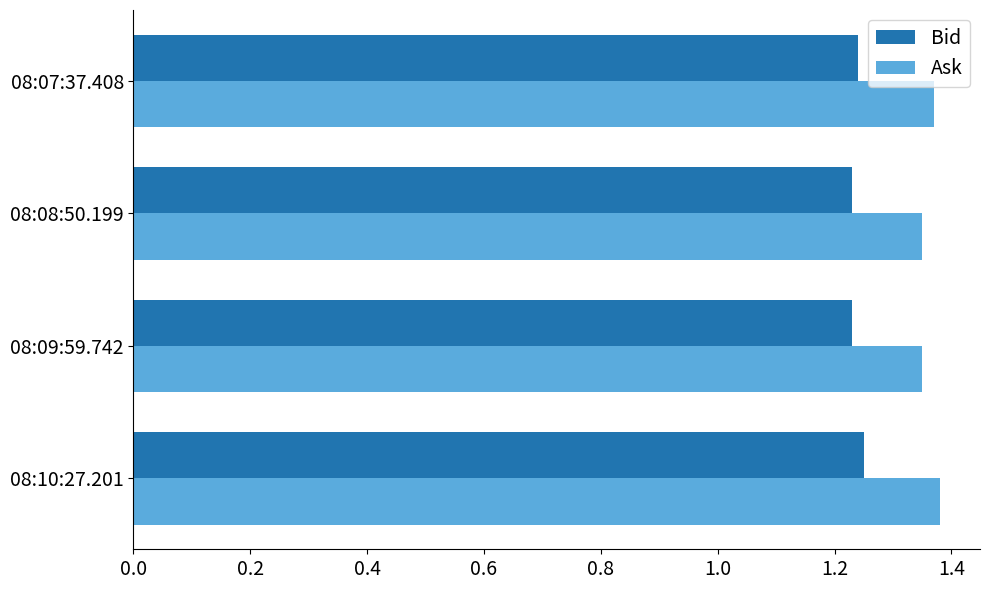

What is the sum of all Bid values?

5.0